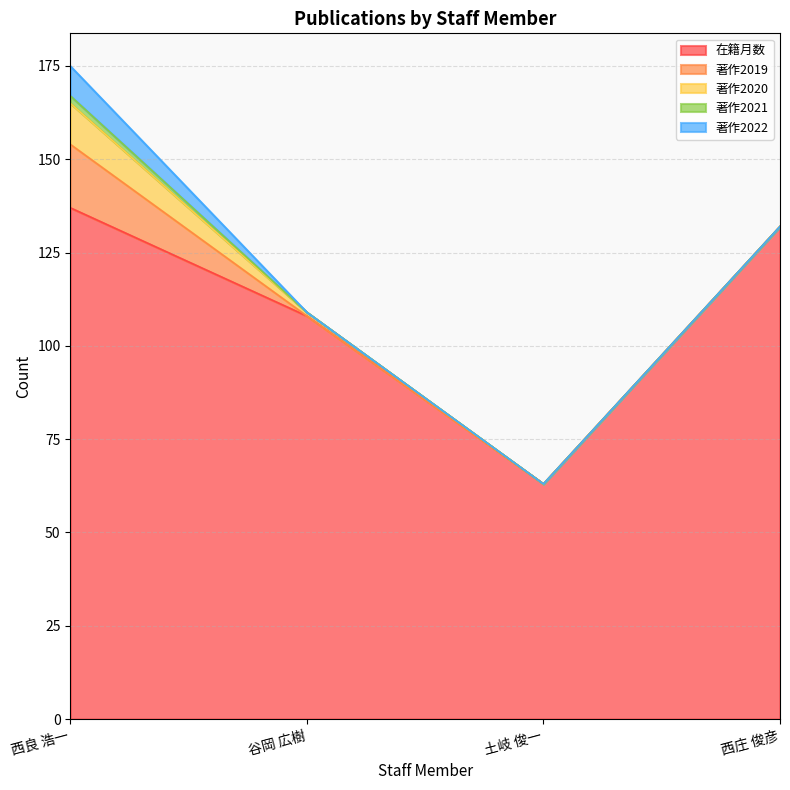

What is the label of the 2nd point from the right?

土岐 俊一